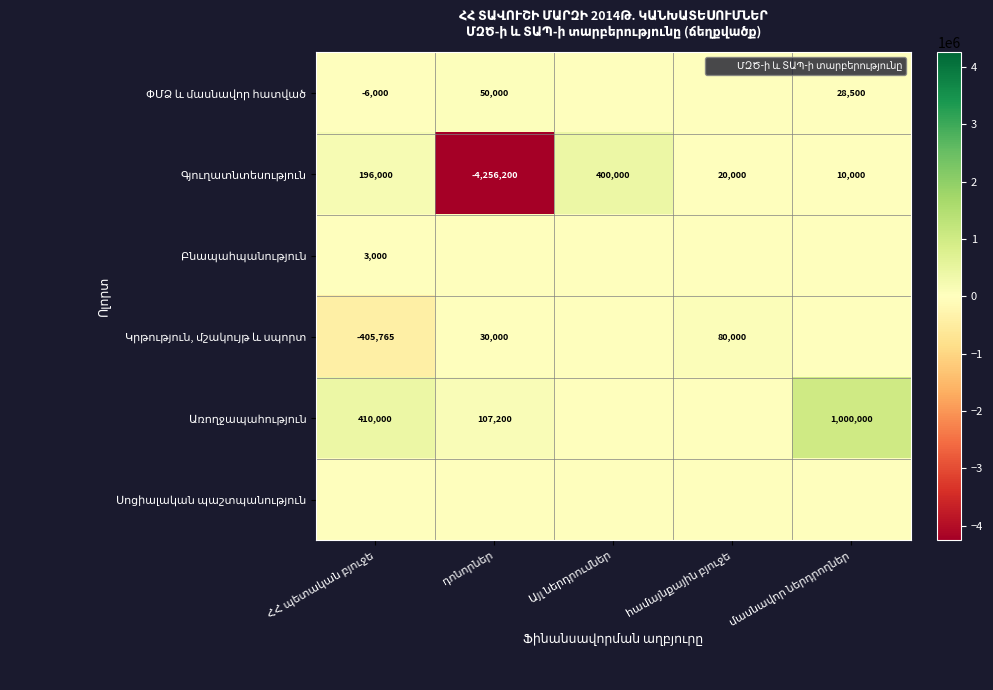

What is the sum of all ՓՄՁ և մասնավոր հատված values?

72500